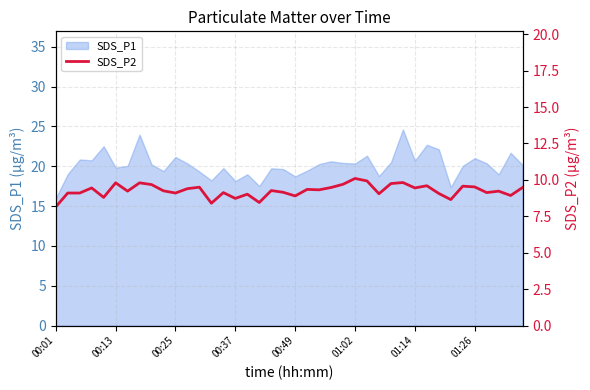

Is it true that the value at 9 is 9.2?

True